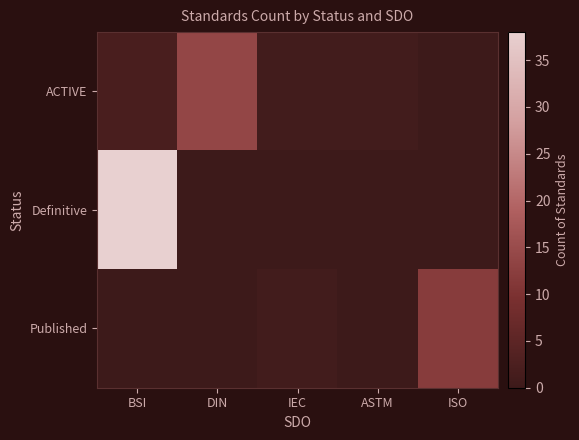

At BSI, list the series in order from smallest to largest.

Published, ACTIVE, Definitive